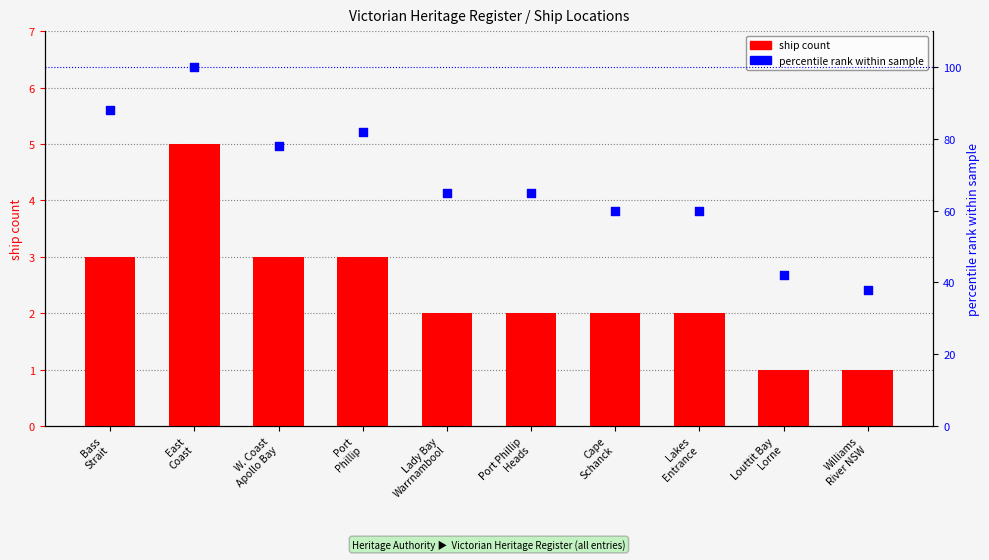

At which category is the sum across all series the highest?

East
Coast